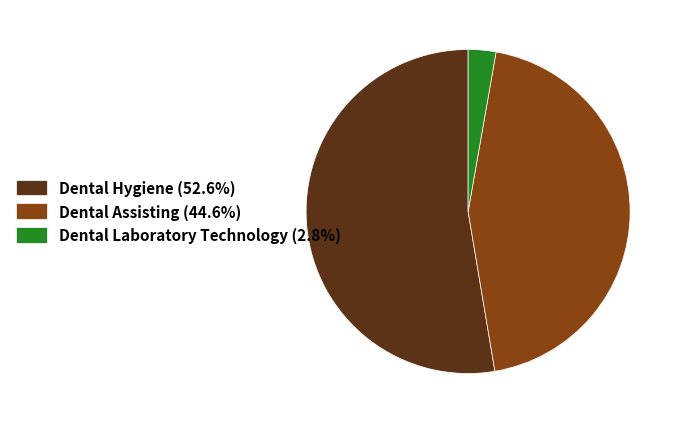

Do Dental Assisting (44.6%) and Dental Hygiene (52.6%) together represent more than half of the pie?

Yes